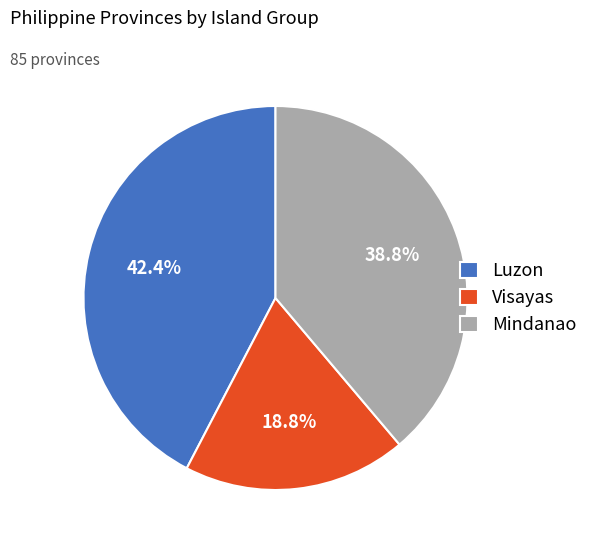

Is there a majority slice in this chart?

No